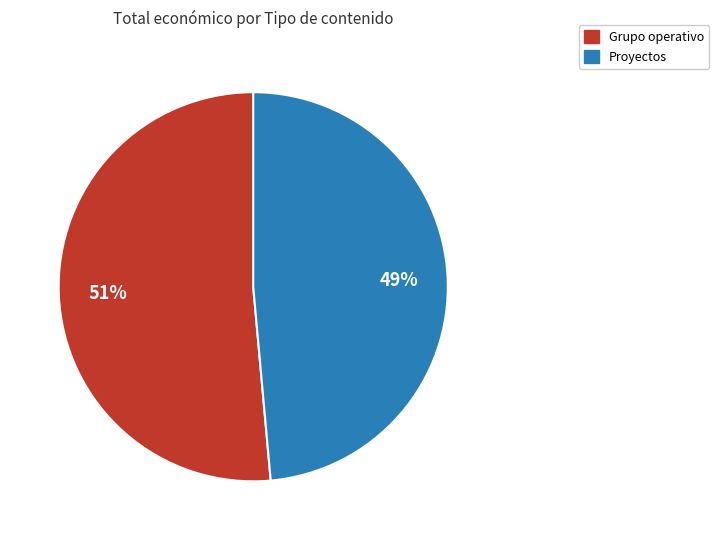

Count the number of slices in the pie.

2